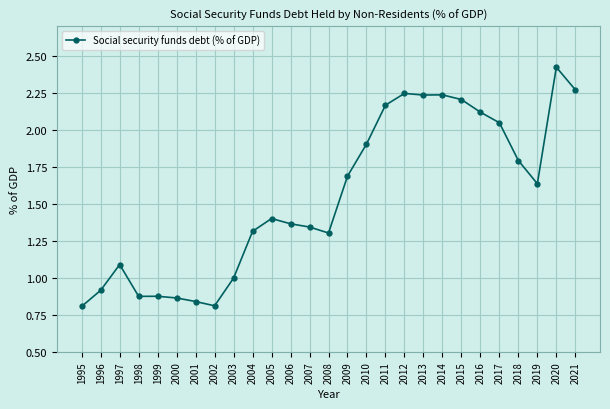

The value at 2000 is 1.2. True or false?

False